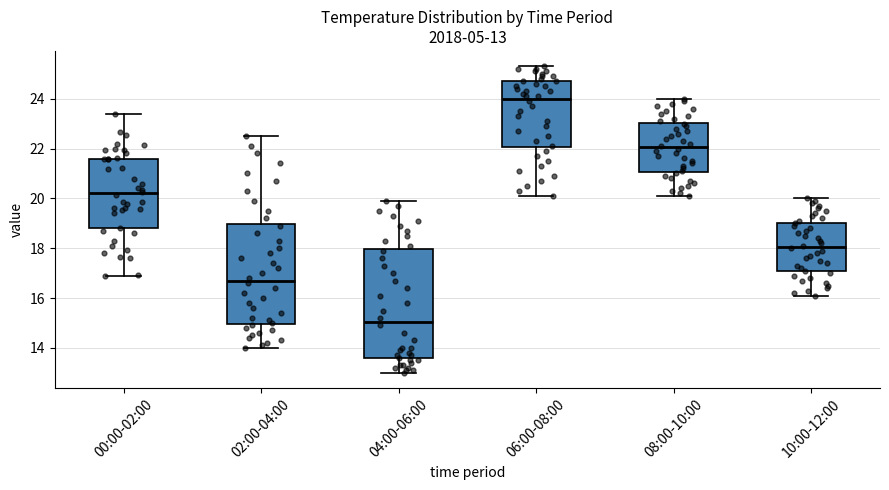

Comparing the boxes themselves (not the whiskers), which one is the tallest?

04:00-06:00